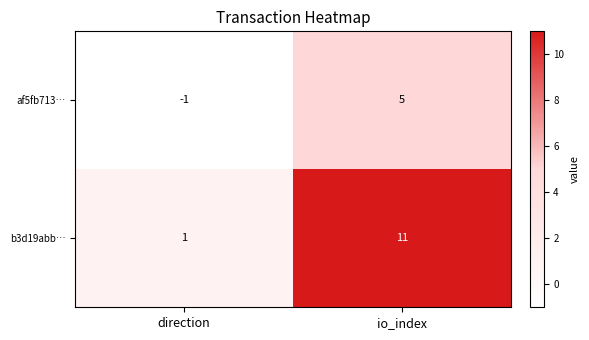

True or false: b3d19abb… has a value of 2 at direction.

False